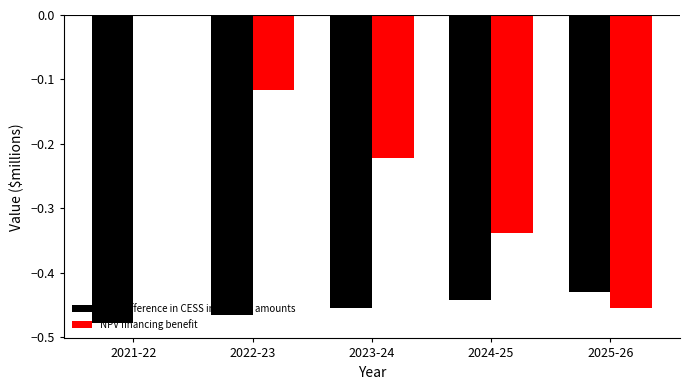

How many groups of bars are there?

5